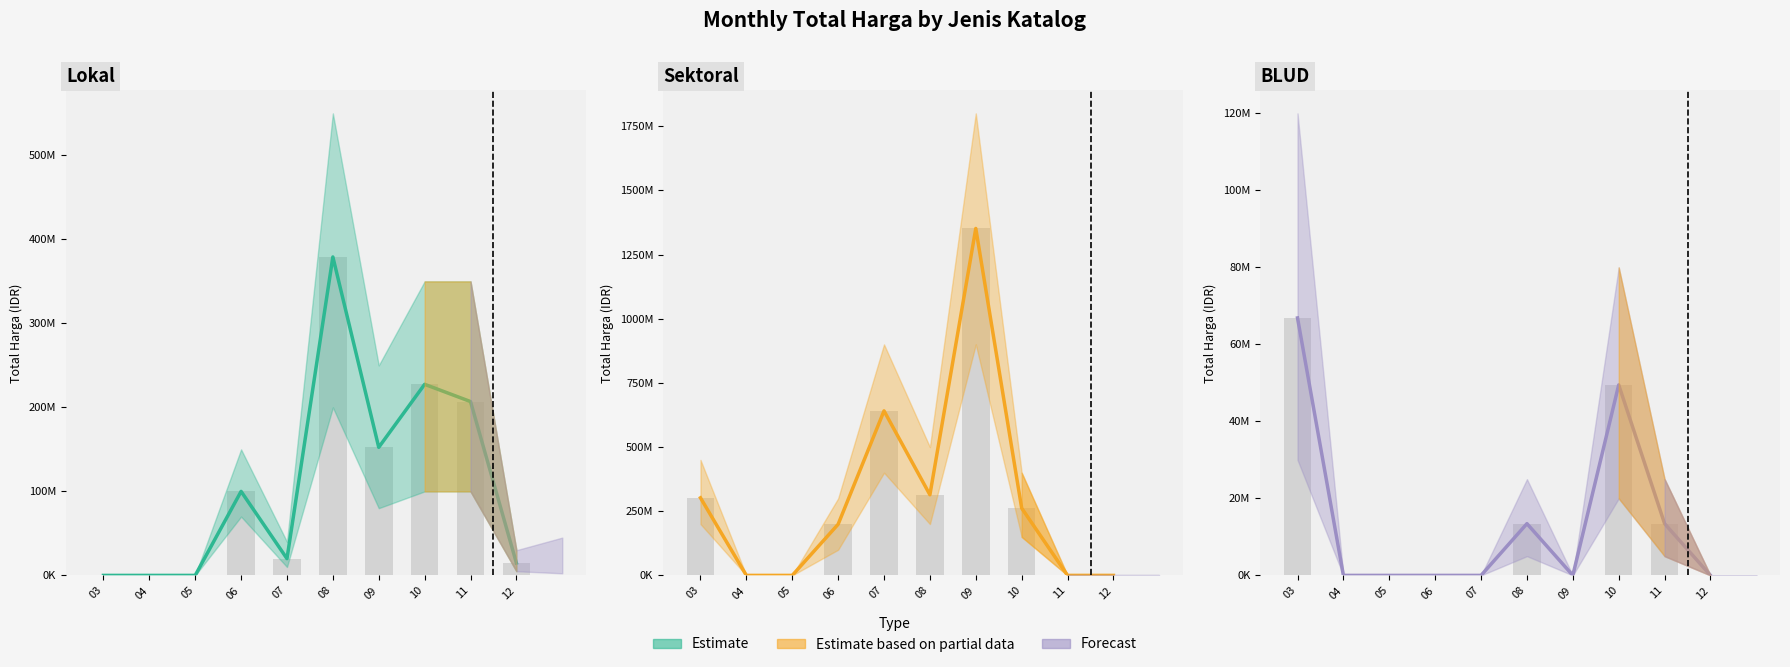

At which label does Lokal reach its minimum?

03